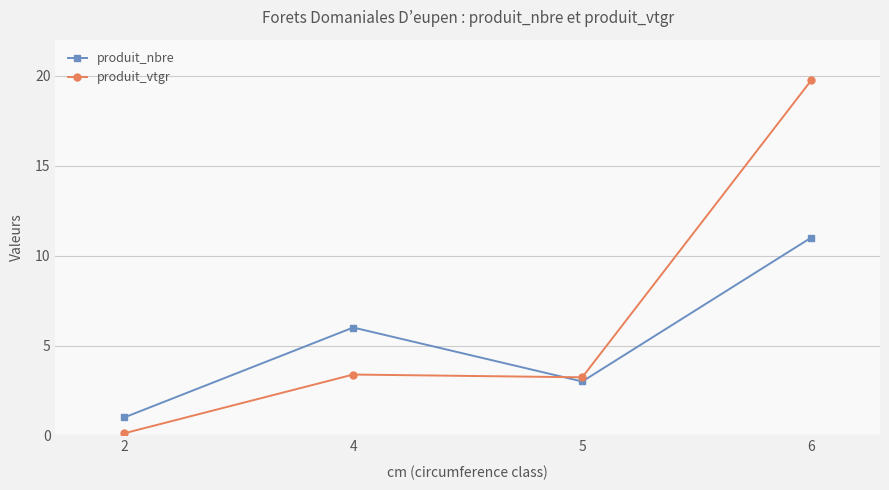

Which series ends up on top after the final intersection of produit_nbre and produit_vtgr?

produit_vtgr